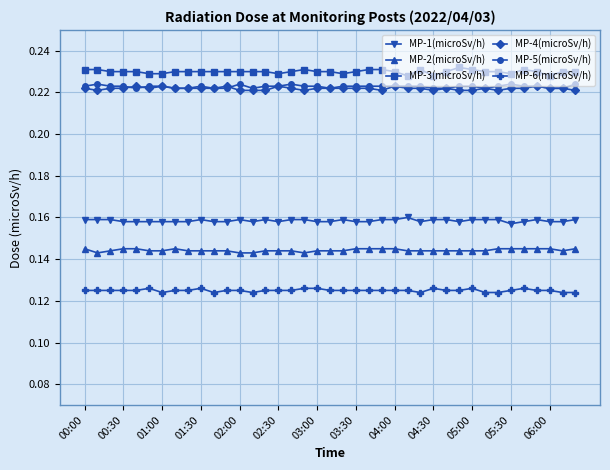

True or false: MP-4(microSv/h) and MP-2(microSv/h) cross at least once.

False